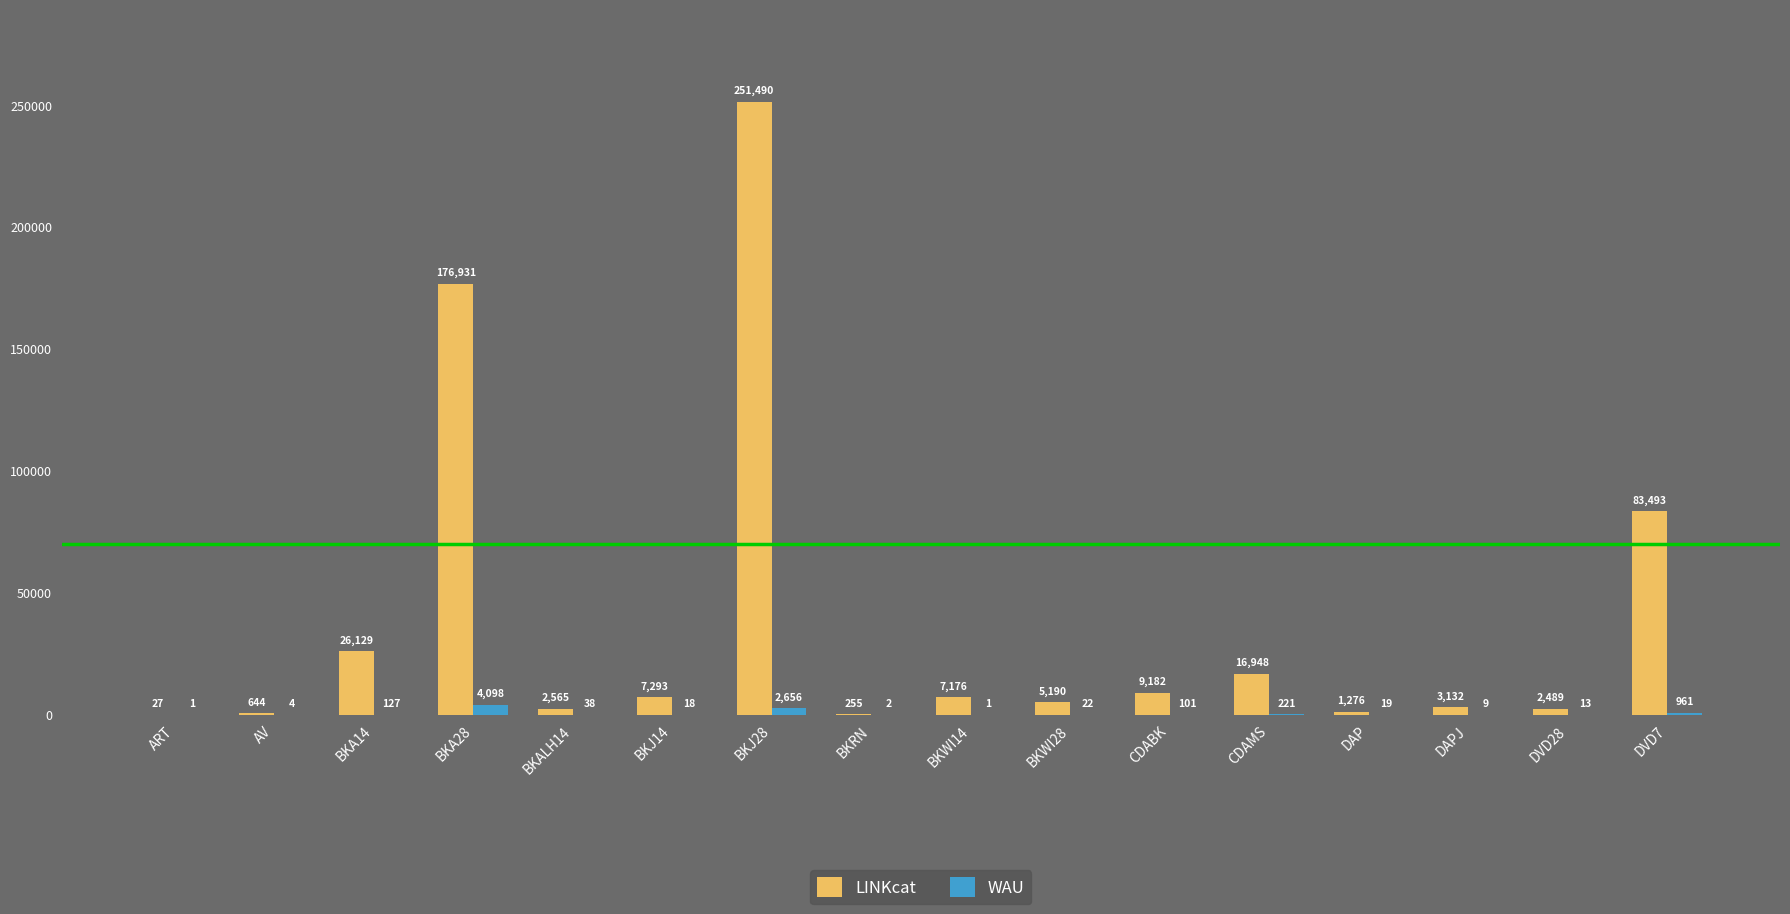

Is the value of WAU at DVD28 greater than the value of LINKcat at BKWI14?

No